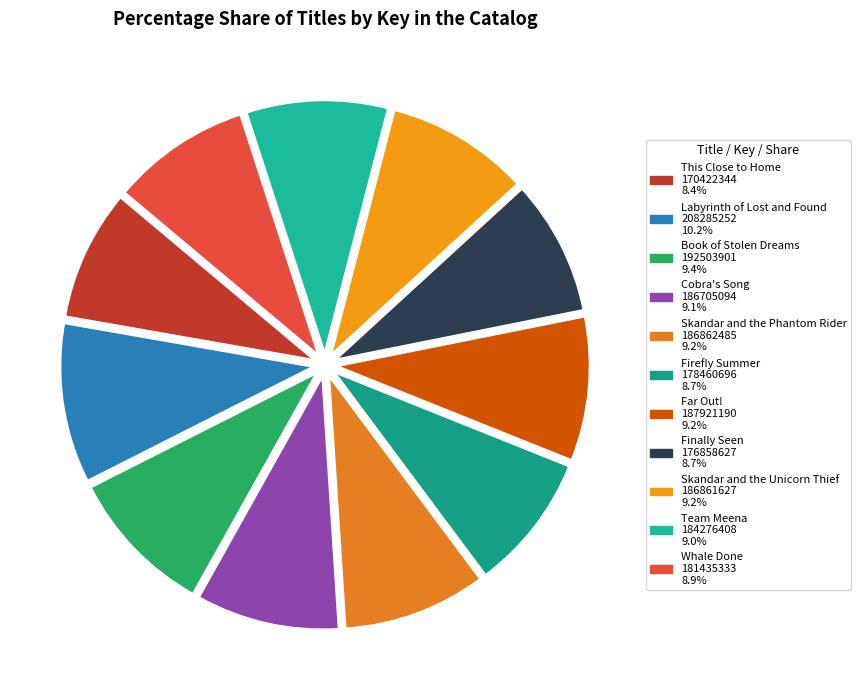

Count the number of slices in the pie.

11